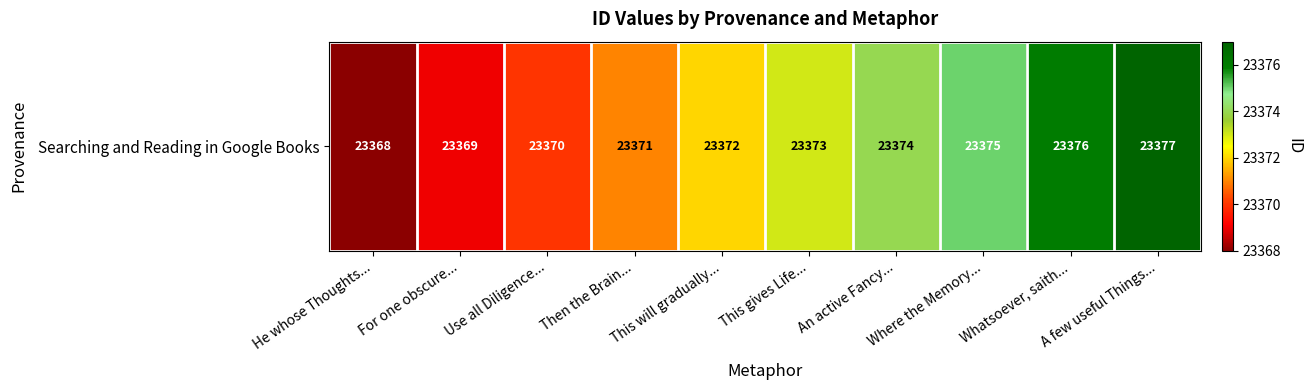

What is the greatest value displayed?

23377